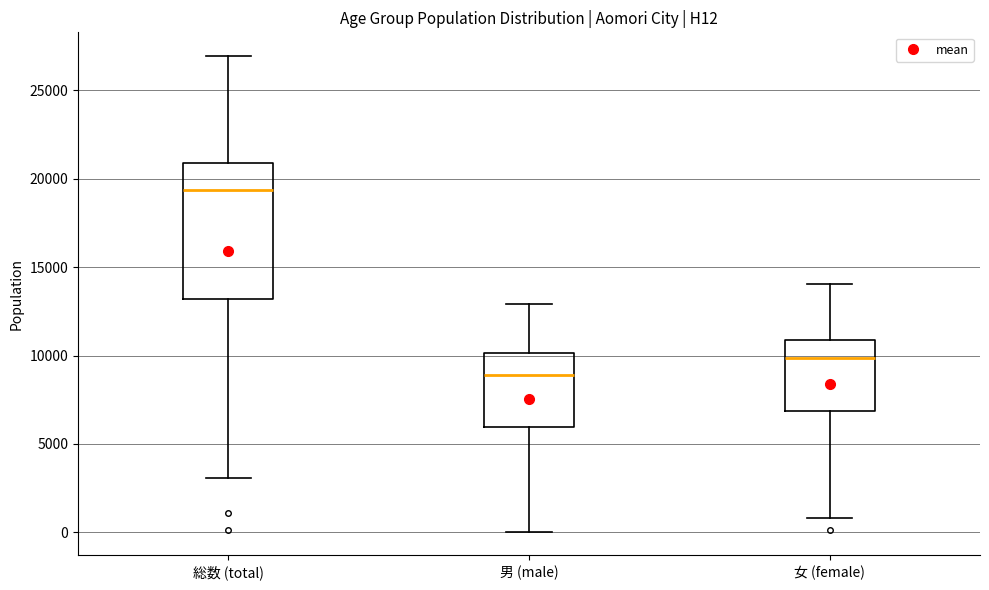

Reading left to right, read every box against the y-axis: the position of its median line, the range the box covers, and the ends of its whiskers. The values are not printed on the chart, so give them approximately, as read against the axis.

総数 (total): median 19500, box 13000 to 21000, whiskers 3000 to 27000
男 (male): median 9000, box 6000 to 10000, whiskers 0 to 13000
女 (female): median 10000, box 7000 to 11000, whiskers 1000 to 14000